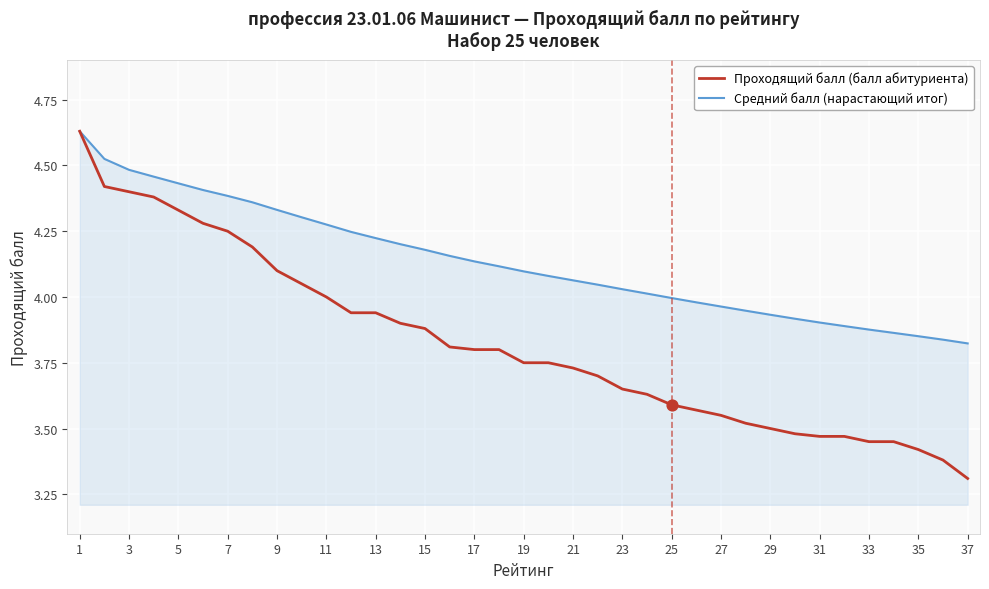

Which series has the largest range (max minus min)?

Проходящий балл (балл абитуриента)